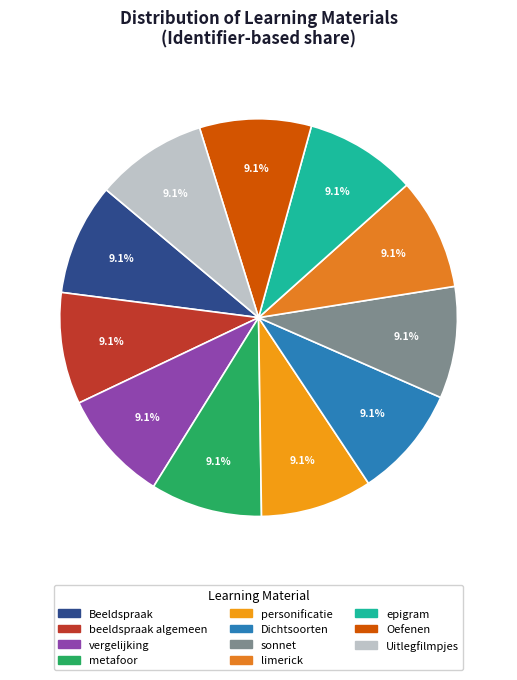

What percentage is the Beeldspraak slice, to the nearest percent?

9%